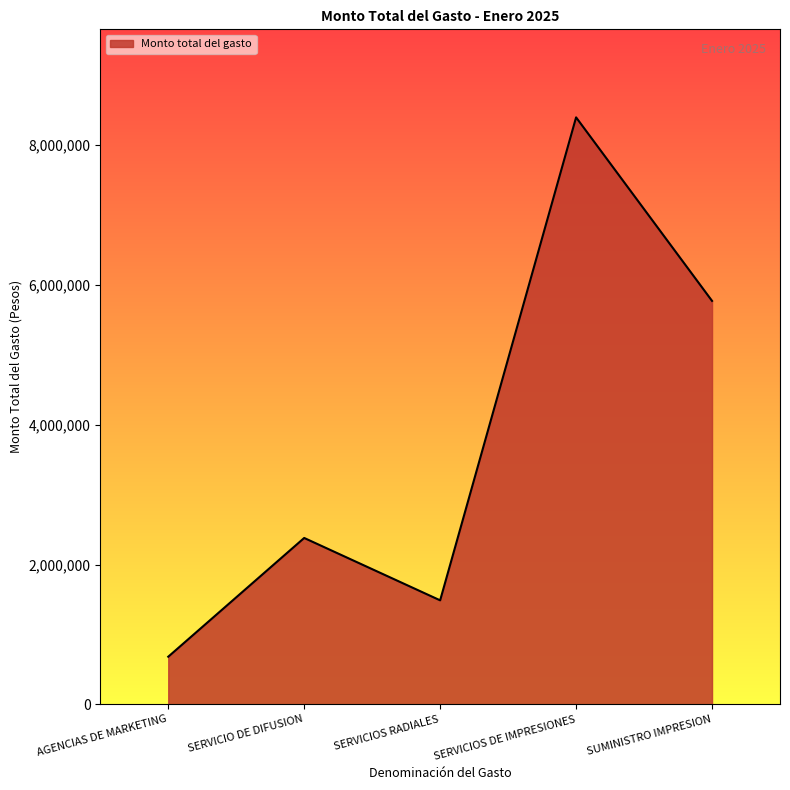

Reading left to right, list all the values displayed in this chart.

AGENCIAS DE MARKETING=680680	SERVICIO DE DIFUSION=2380000	SERVICIOS RADIALES=1487500	SERVICIOS DE IMPRESIONES=8398925	SUMINISTRO IMPRESION=5772596